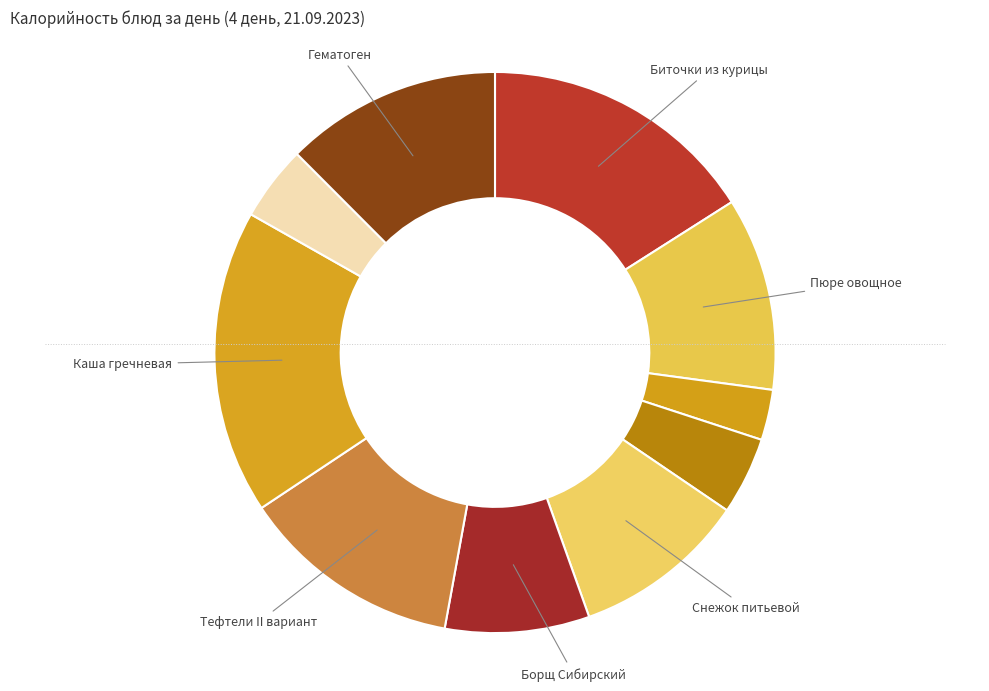

How many segments does this pie chart have?

10